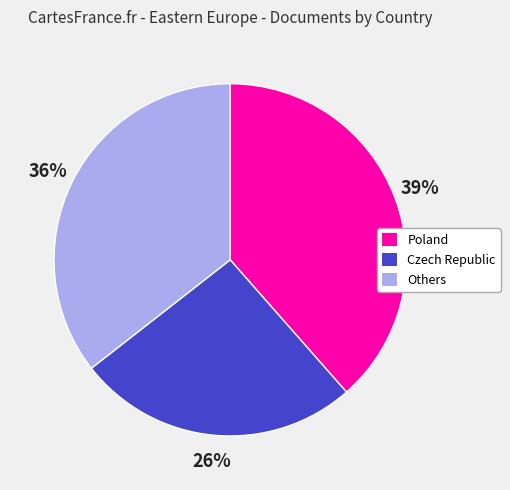

To the nearest percent, what is the average slice percentage?

33%